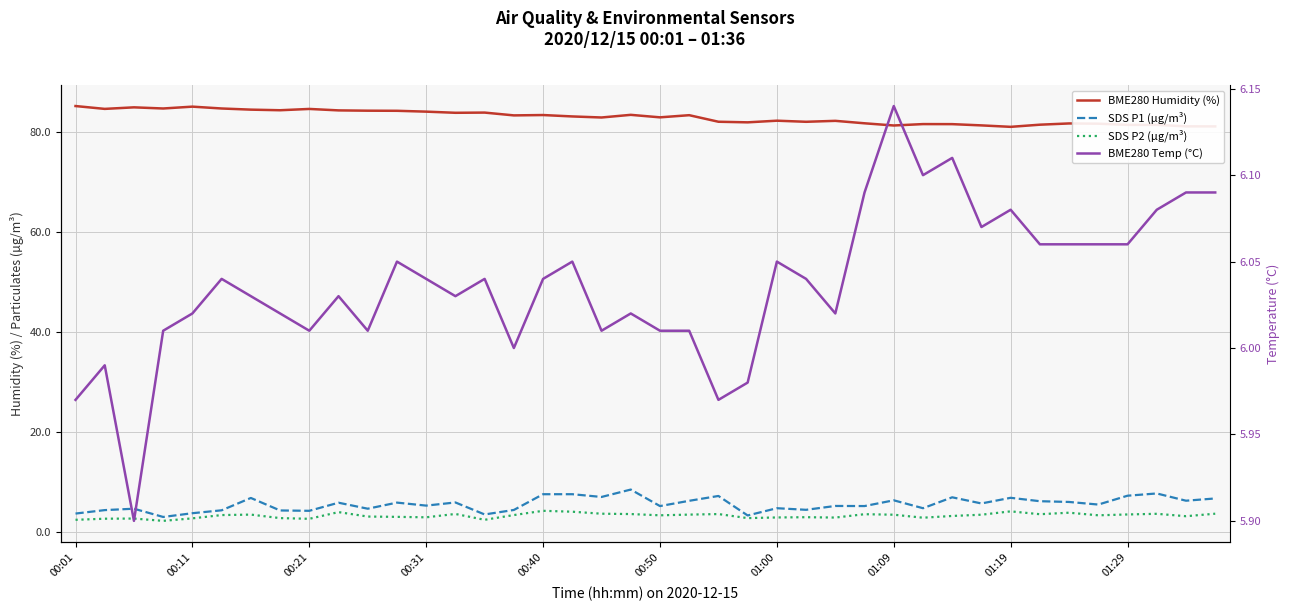

Read the SDS P2 (µg/m³) value at 01:09.

3.4